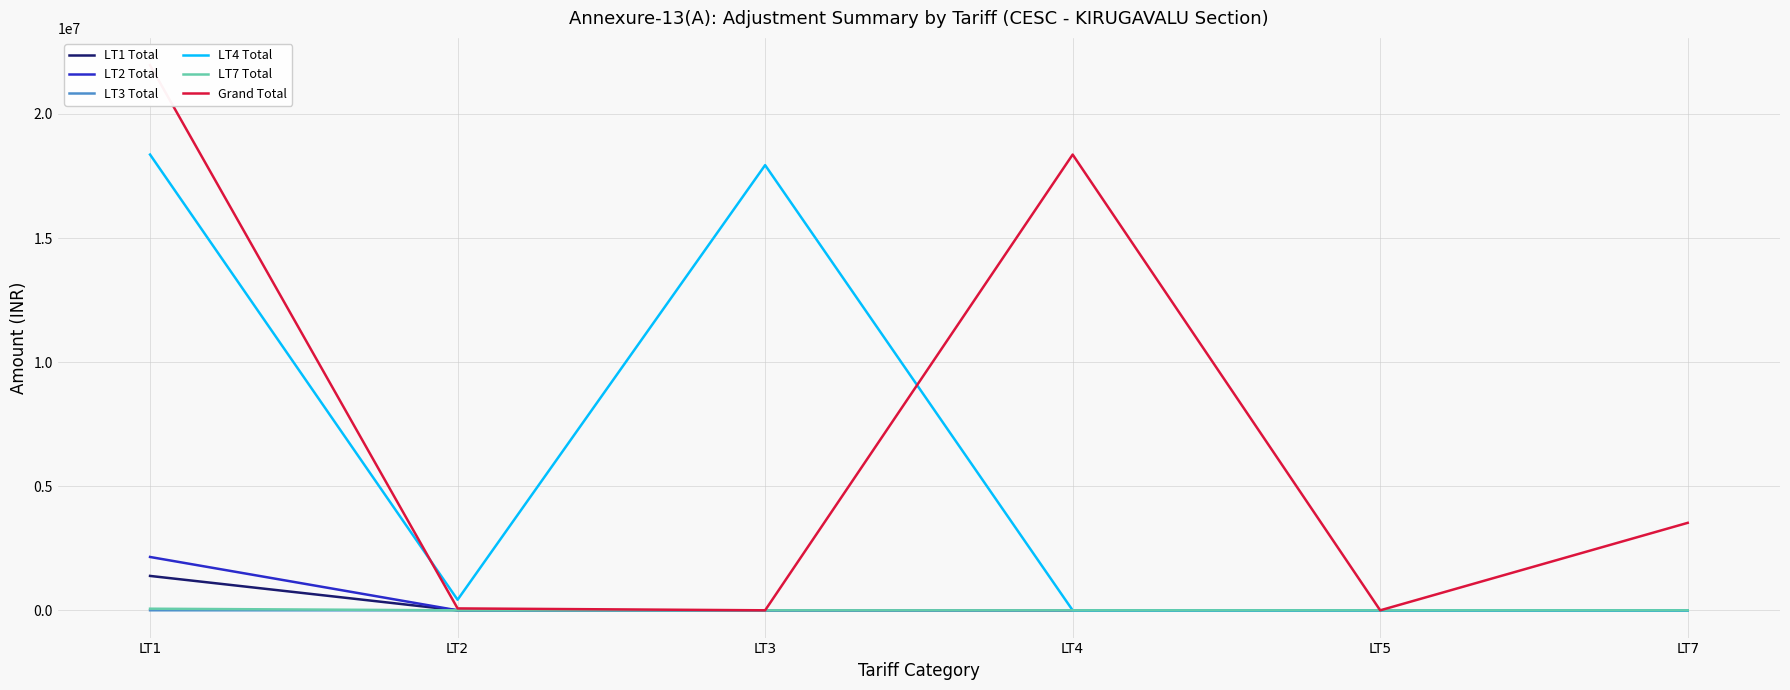

Does the chart display data point markers on the line(s)?

No